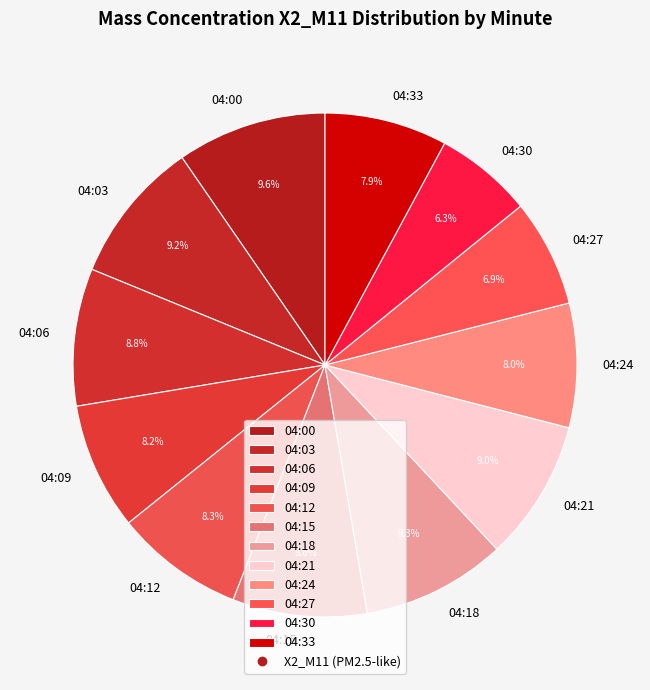

Combined, what portion of the pie is 04:12 and 04:24?

16.3%